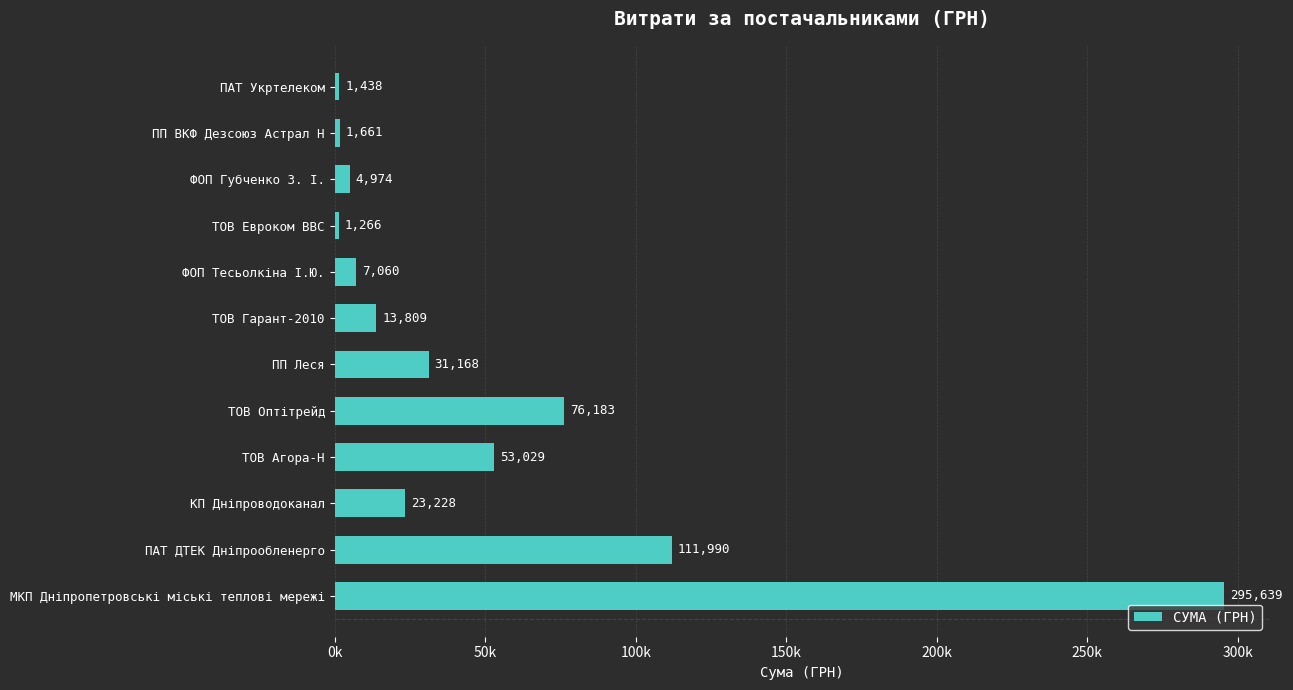

Does the chart contain any negative values?

No